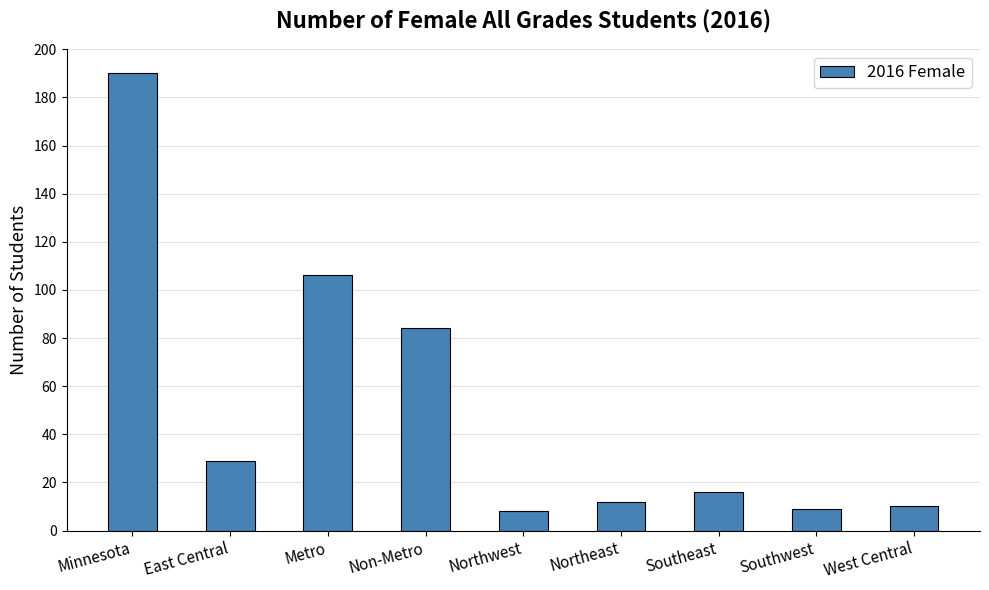

What is the difference between the values at Non-Metro and Northeast?

72